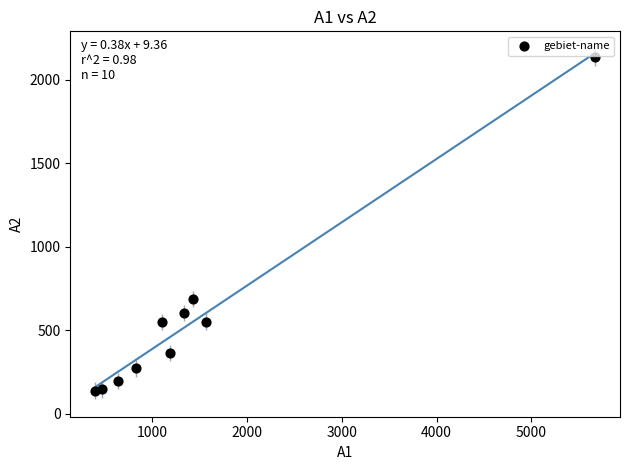

What is the average X value?

1465